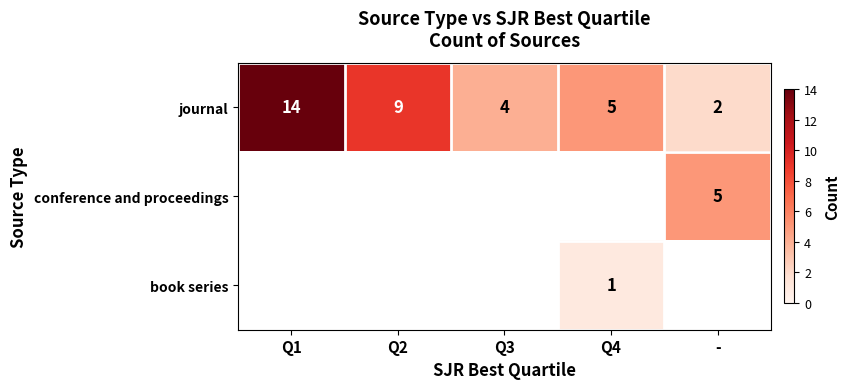

At which category does the chart reach its peak across all series?

Q1